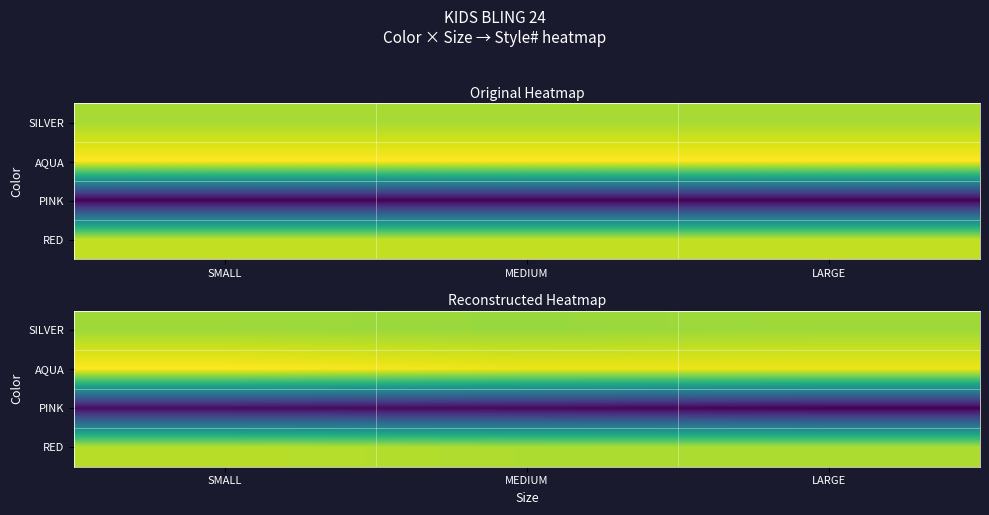

Between SMALL and LARGE, which series saw the biggest shift?

PINK